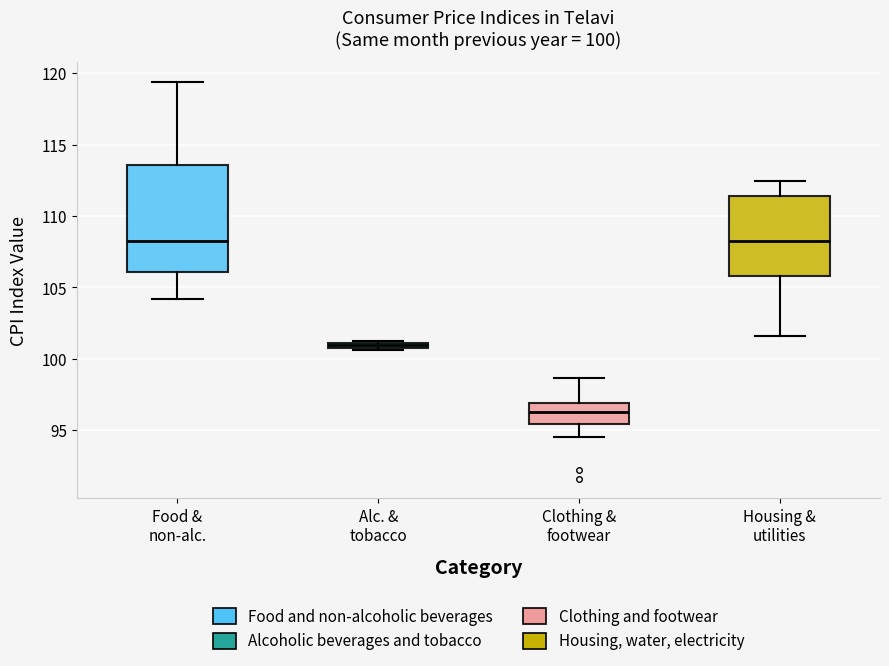

Which box is the tallest, from its lower edge to its upper edge?

Food & non-alc.